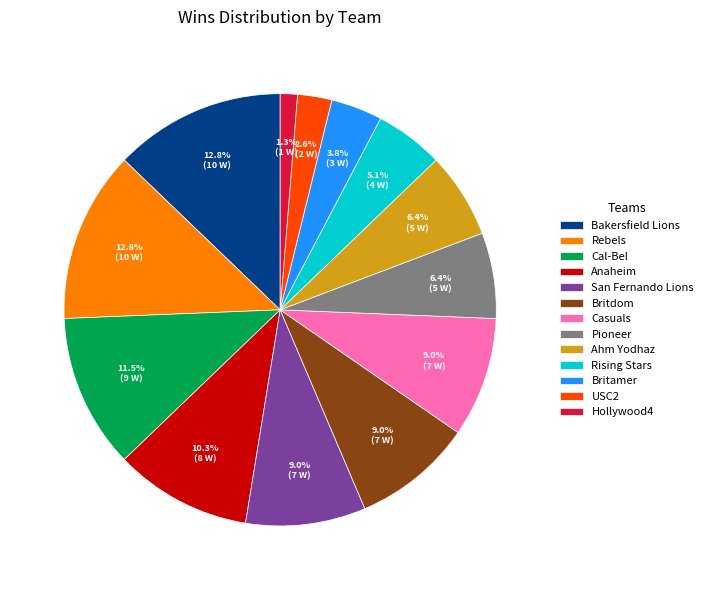

What is the ratio of the value at Casuals to the value at Bakersfield Lions?

0.7